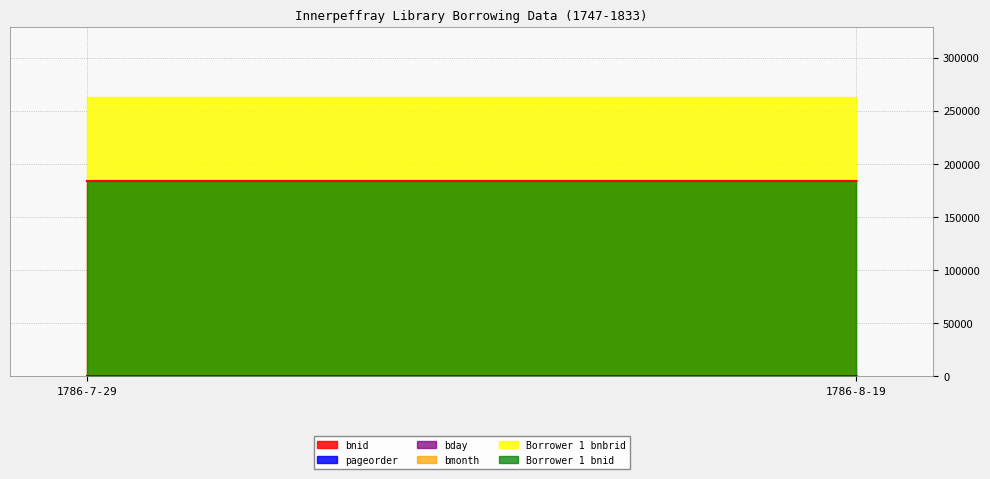

Reading right to left, what are all the values shown in this chart?

bnid: 183804	183816
pageorder: 1	5
bday: 29	19
bmonth: 7	8
Borrower 1 bnbrid: 262617	262629
Borrower 1 bnid: 183804	183816